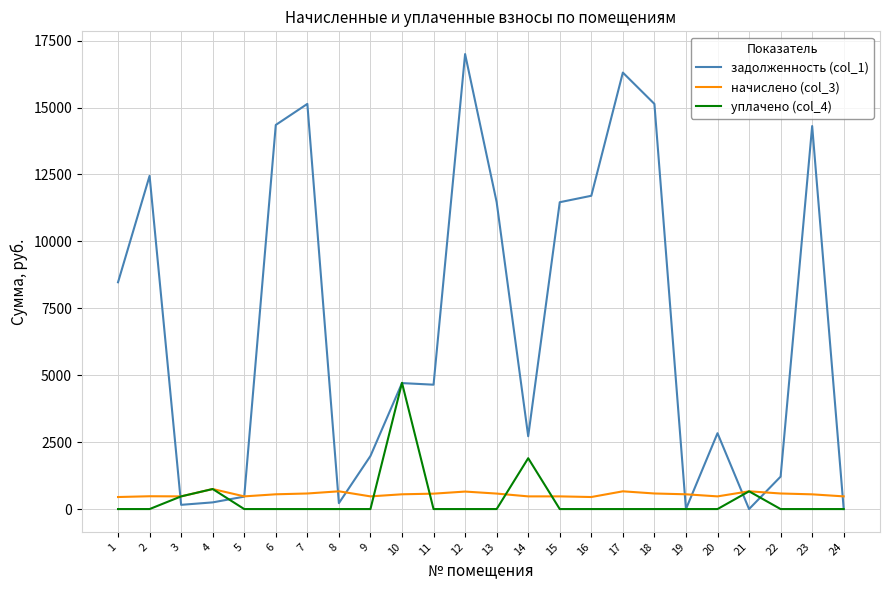

Between 2 and 20, which series saw the biggest shift?

задолженность (col_1)